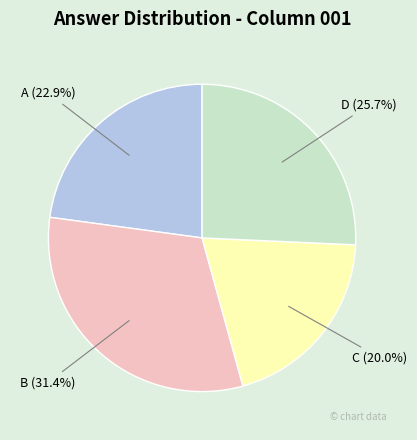

To the nearest percent, what percentage of the pie is B?

31%